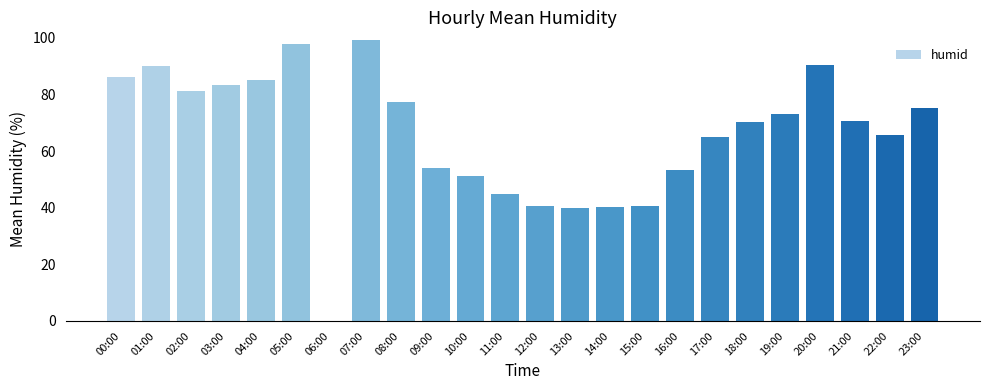

What is the sum of the values at 11:00 and 13:00?

84.6